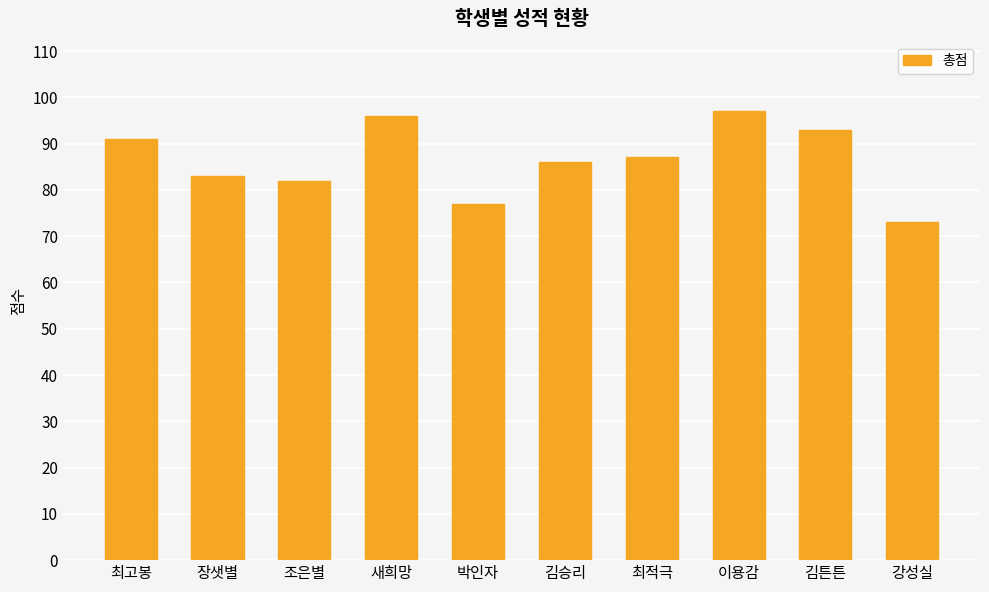

Which category has the lowest value across all series?

강성실